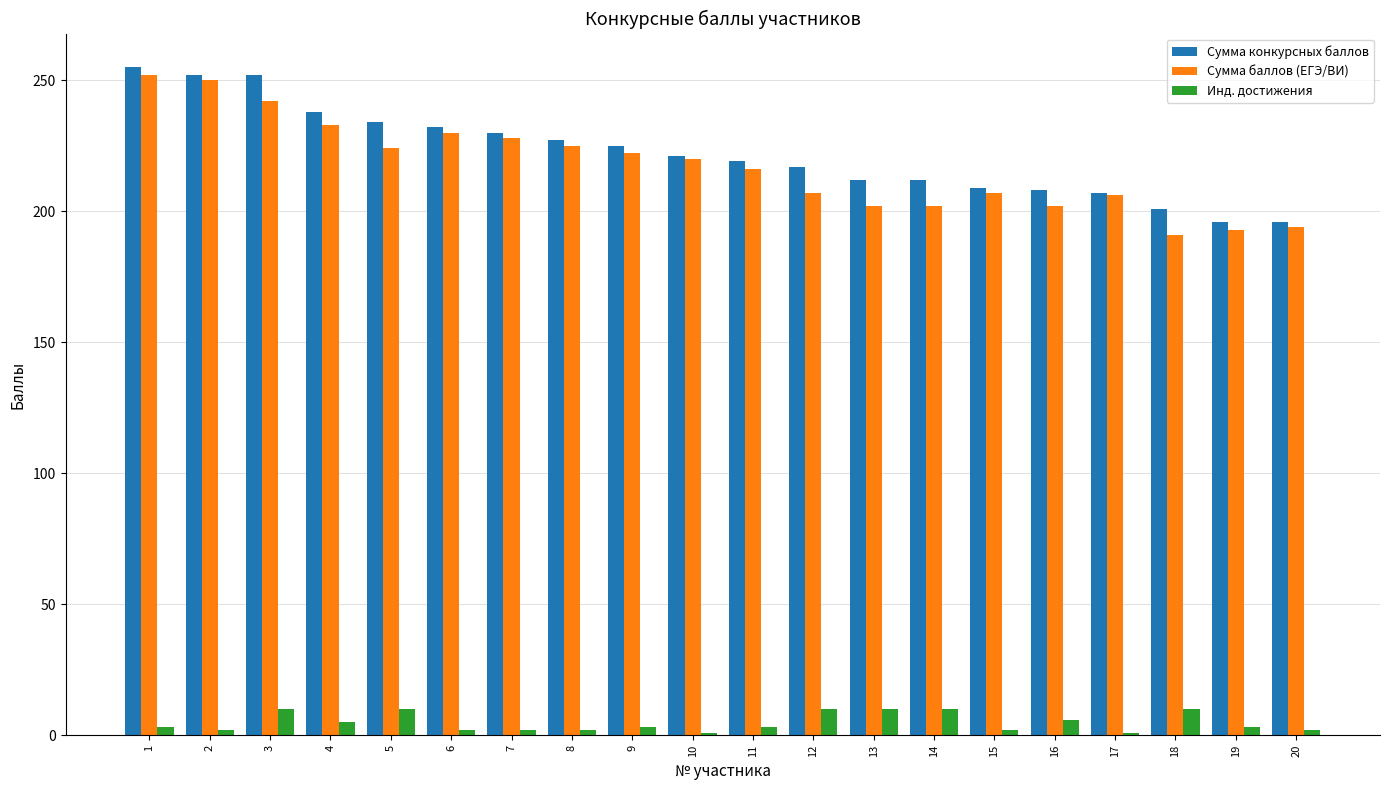

Where does the Сумма баллов (ЕГЭ/ВИ) series first go above 220?

1